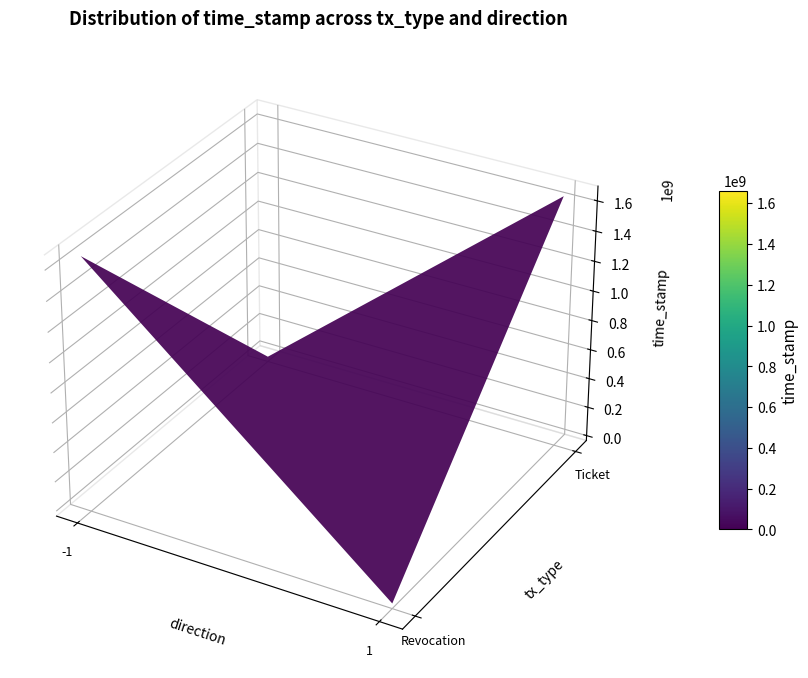

Is the value of Ticket at direction greater than the value of Revocation at time_stamp?

No